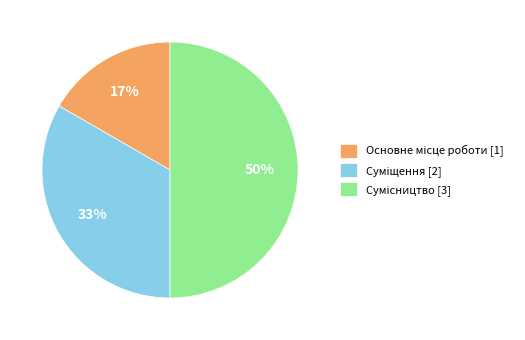

How many segments does this pie chart have?

3